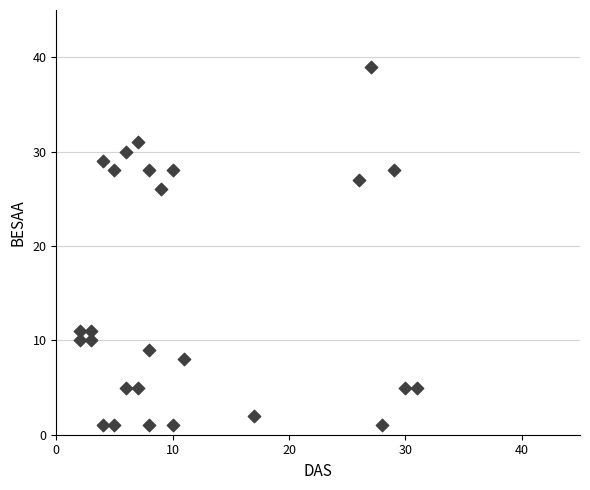

What is the range of Y values (max minus min)?

38